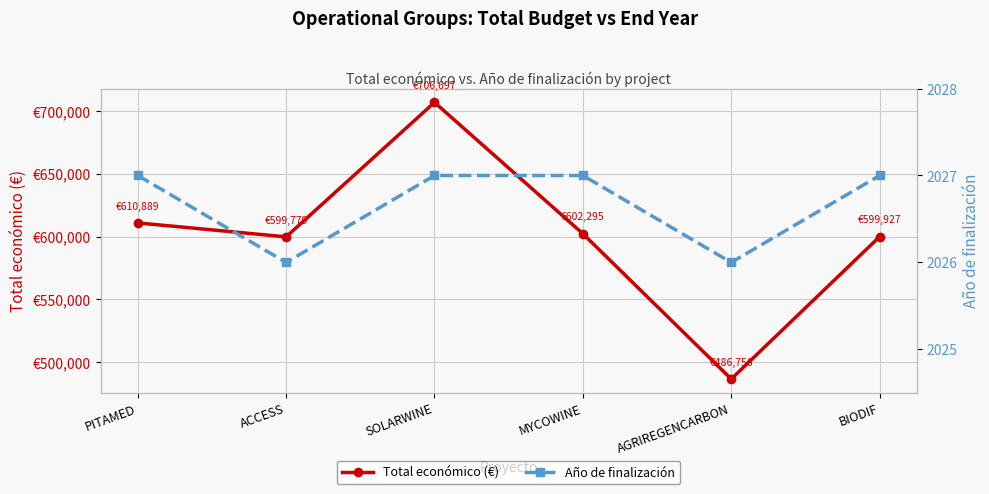

Is it true that Año de finalización equals 2026.0 at AGRIREGENCARBON?

True